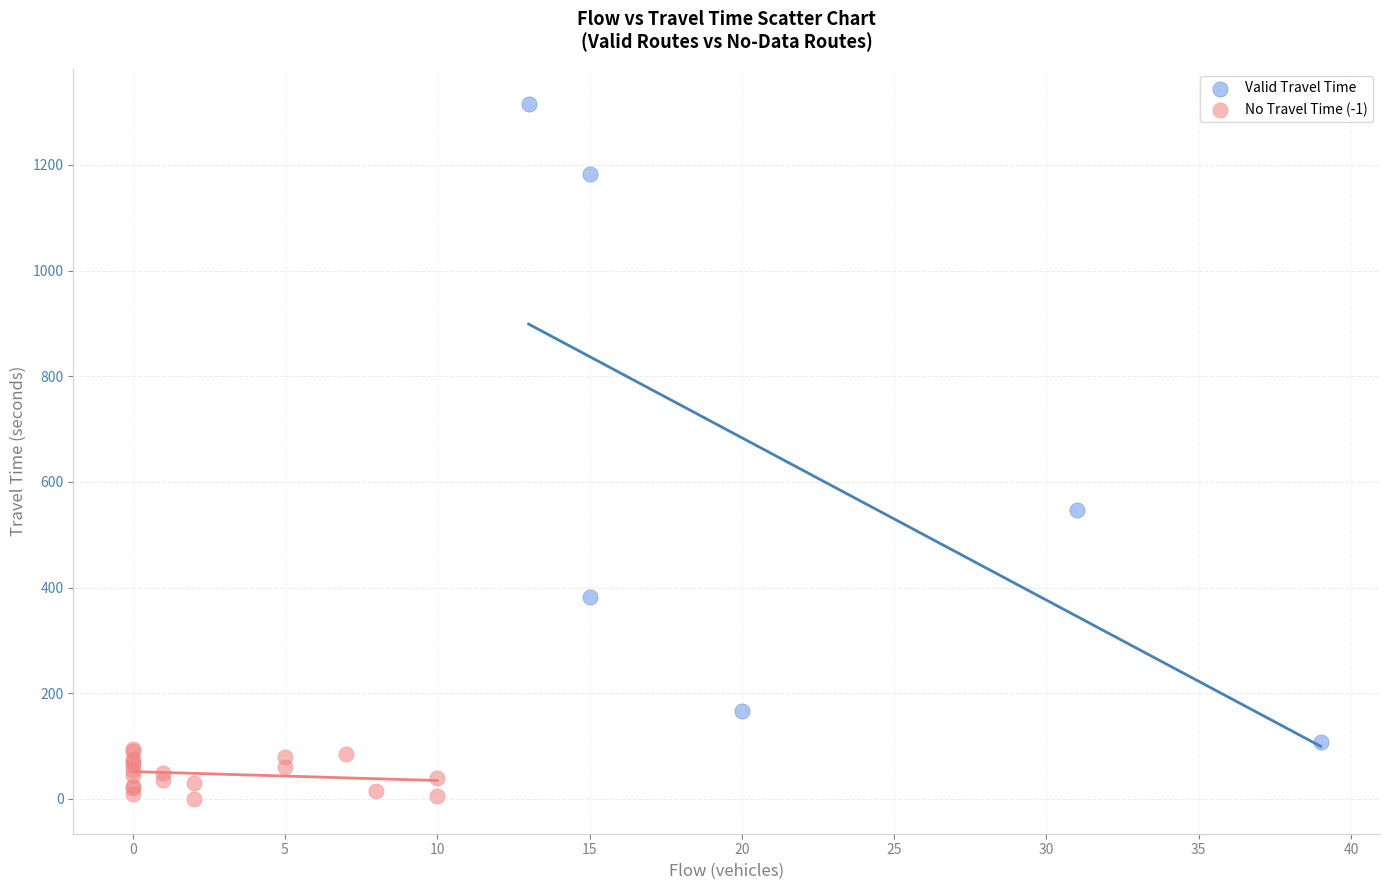

What are all the series names shown in the legend?

Valid Travel Time, No Travel Time (-1)